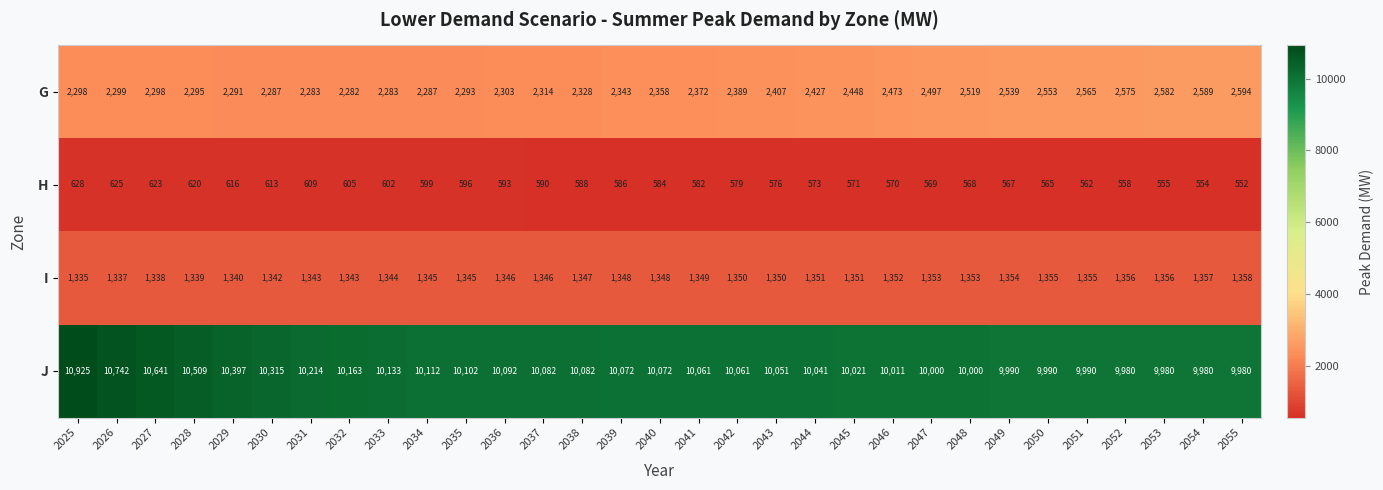

Where does the J series first go above 10072?

2025